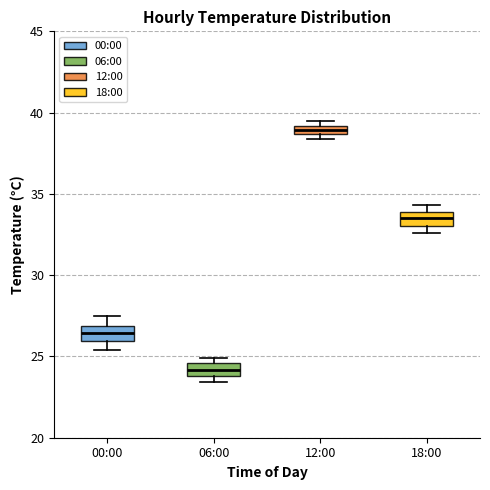

Where is the upper edge of the box for 06:00 on the y-axis? The values are not printed on the chart, so give them approximately, as read against the axis.

24.5